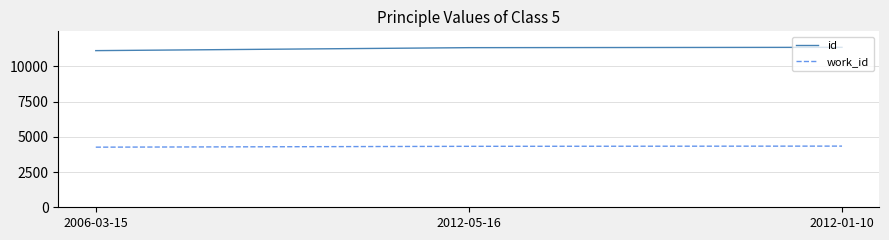

How many lines are shown in the chart?

2